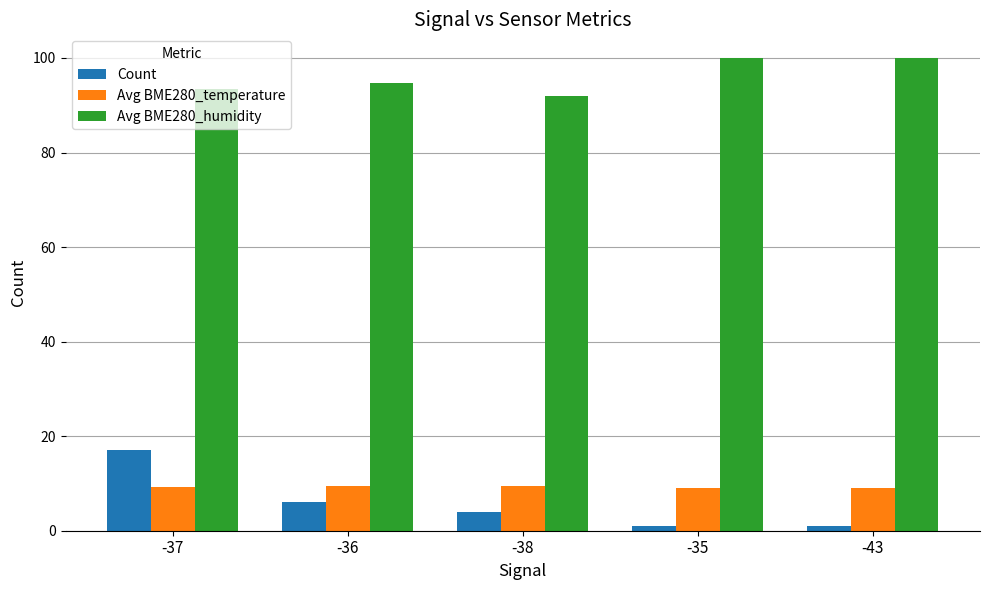

At how many categories does at least one series exceed 78?

5